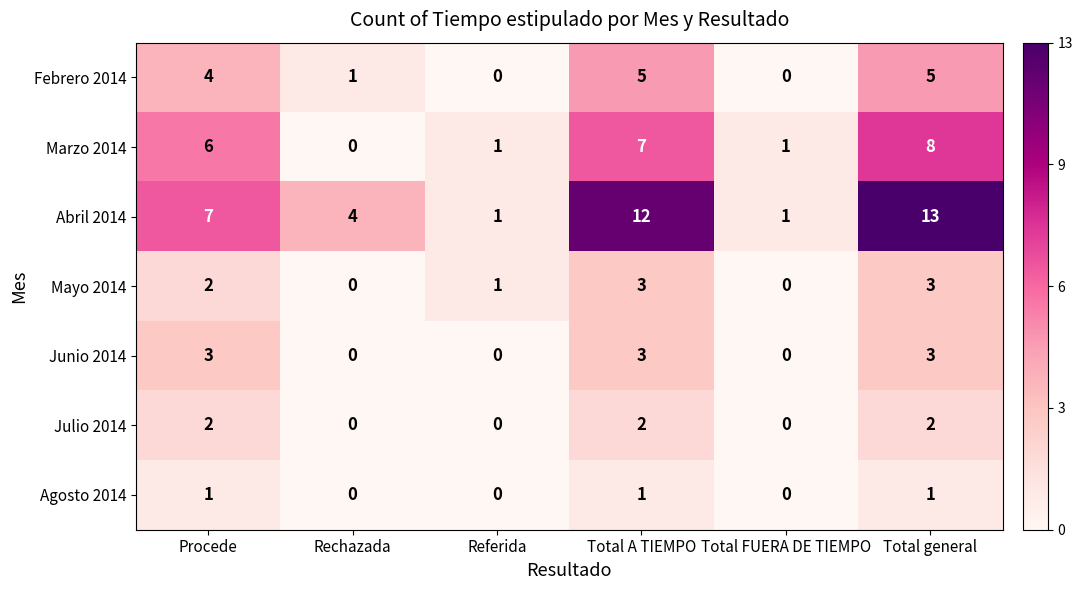

At which label does Abril 2014 reach its peak?

Total general